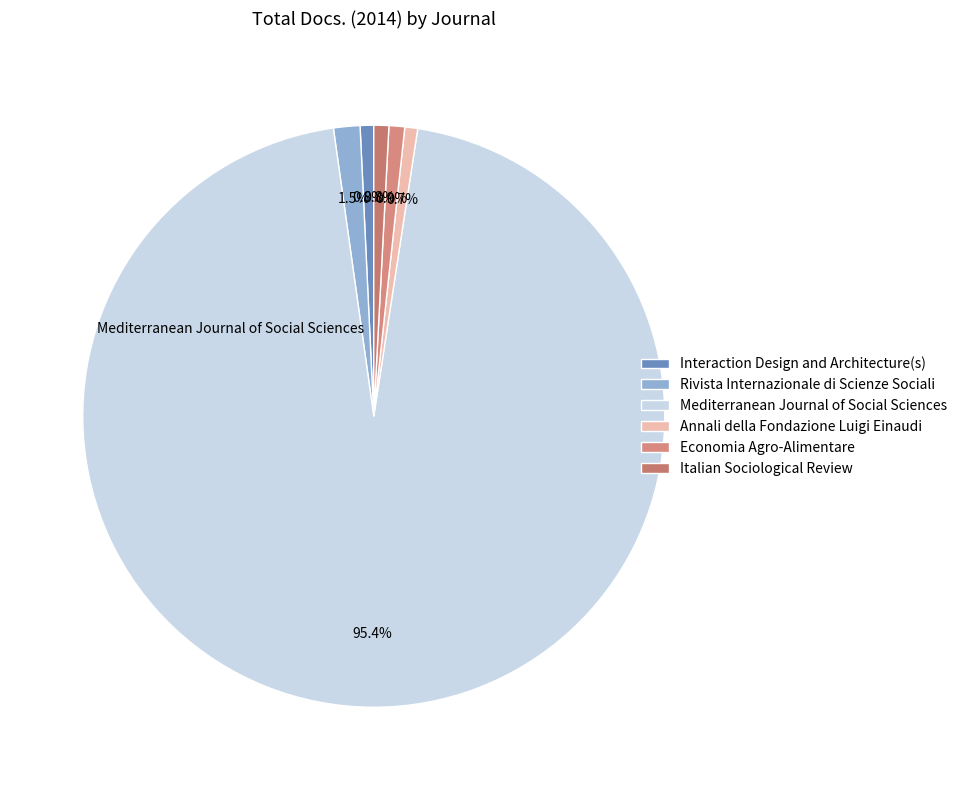

To the nearest percent, what percentage of the pie is Annali della Fondazione Luigi Einaudi?

1%